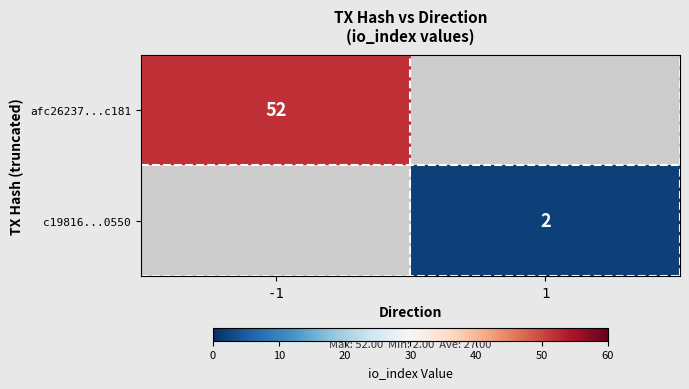

Is it true that c19816...0550 equals 1 at 1?

False